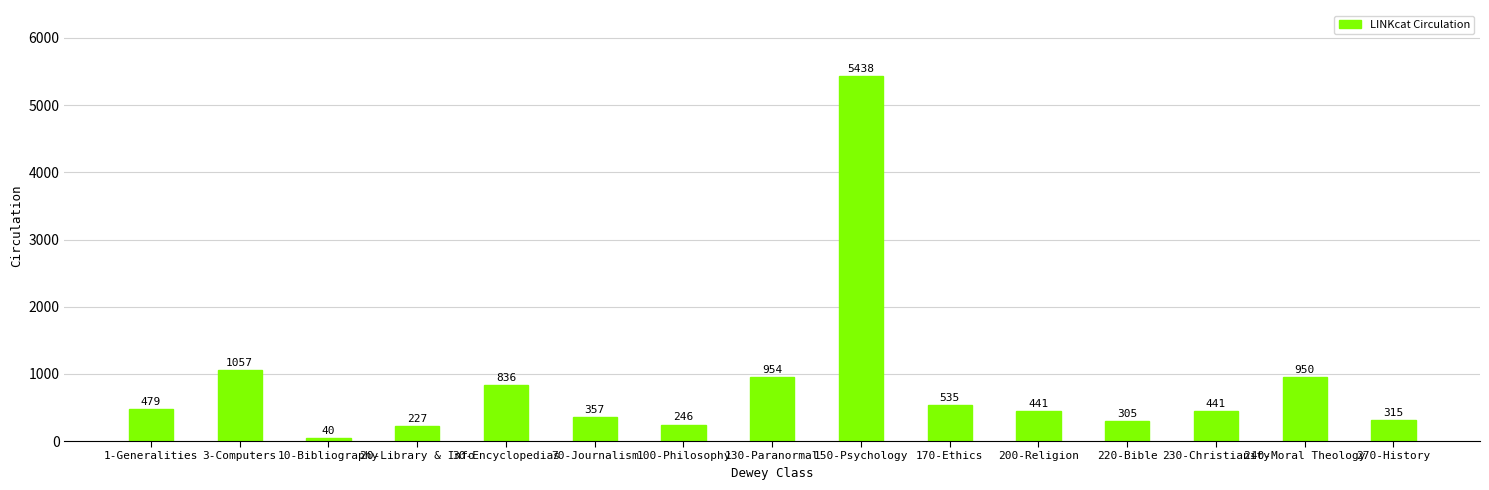

The chart shows a value of 1057 at 3-Computers. True or false?

True